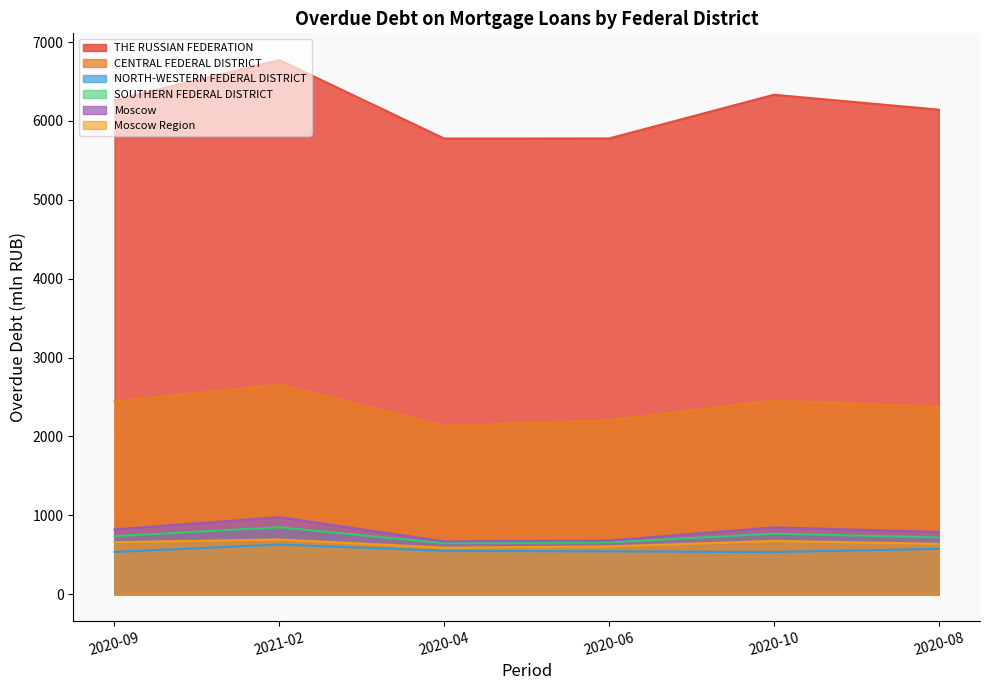

What is the difference between the second highest and second lowest values in the NORTH-WESTERN FEDERAL DISTRICT series?

40